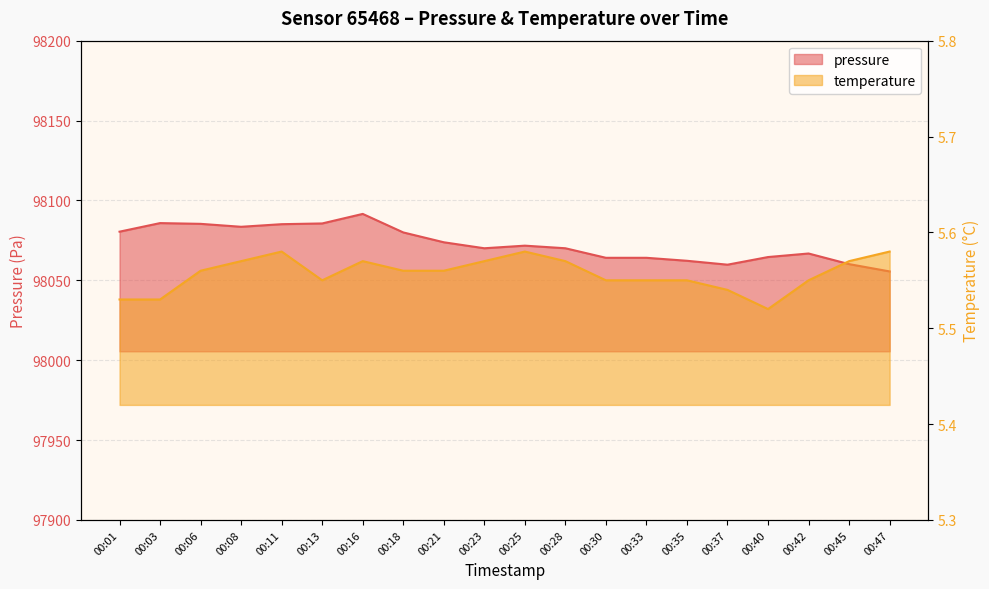

What is the minimum value for temperature?

5.5